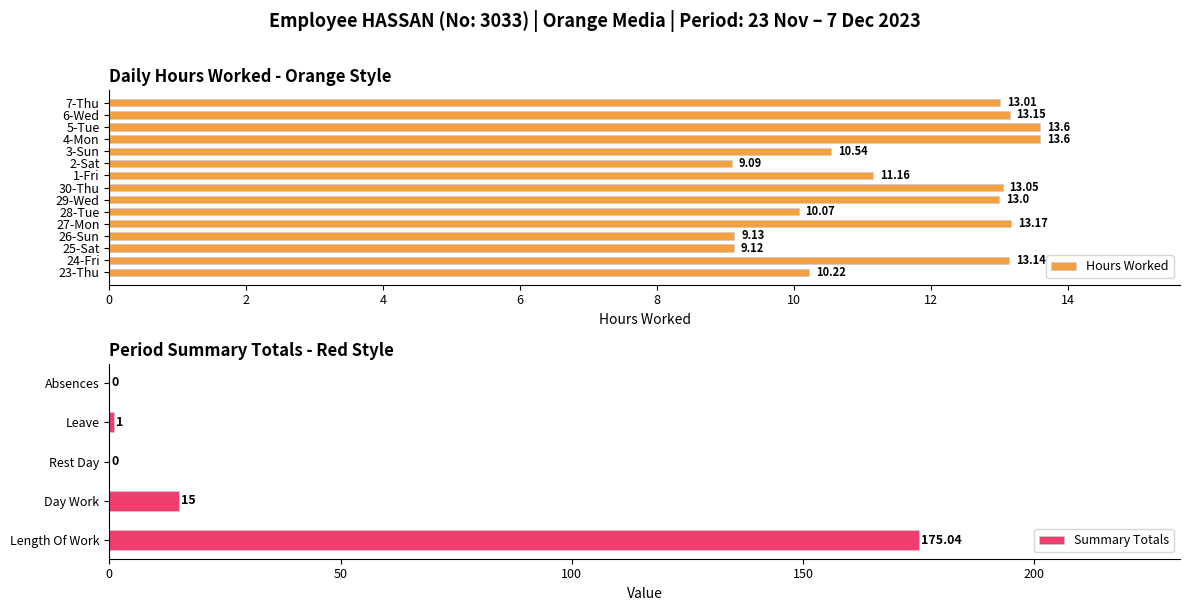

Where is the data nearest to the value 11?

1-Fri